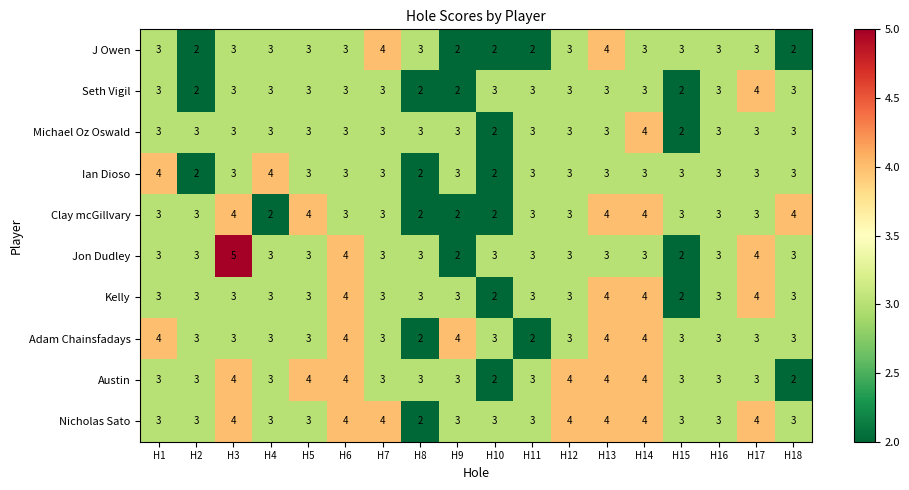

What value does the Adam Chainsfadays series have at H16?

3